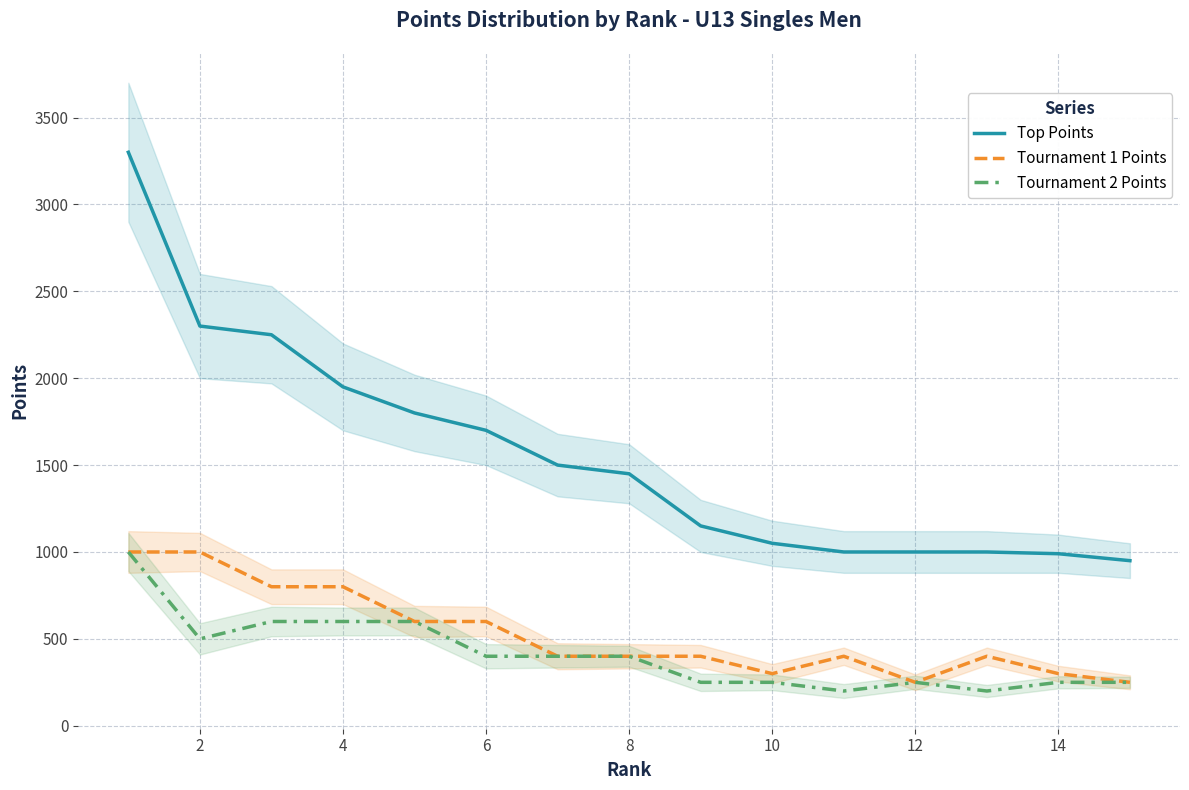

The Tournament 2 Points series shows 250 at 12. True or false?

True